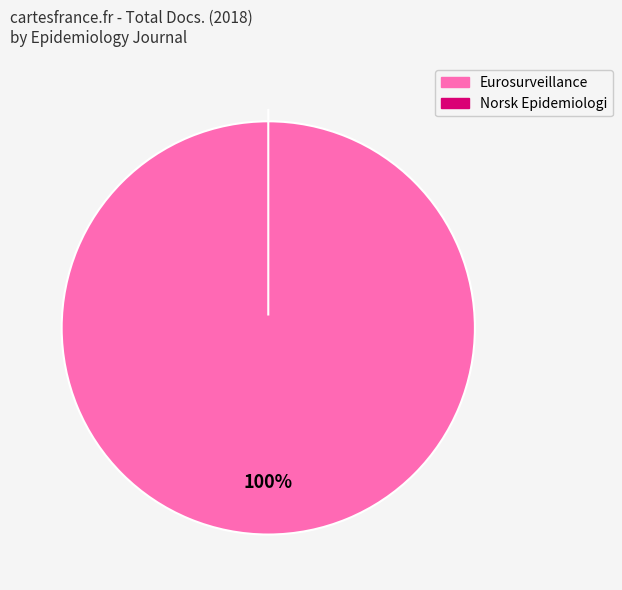

Which category has the smallest portion of the pie?

Norsk Epidemiologi